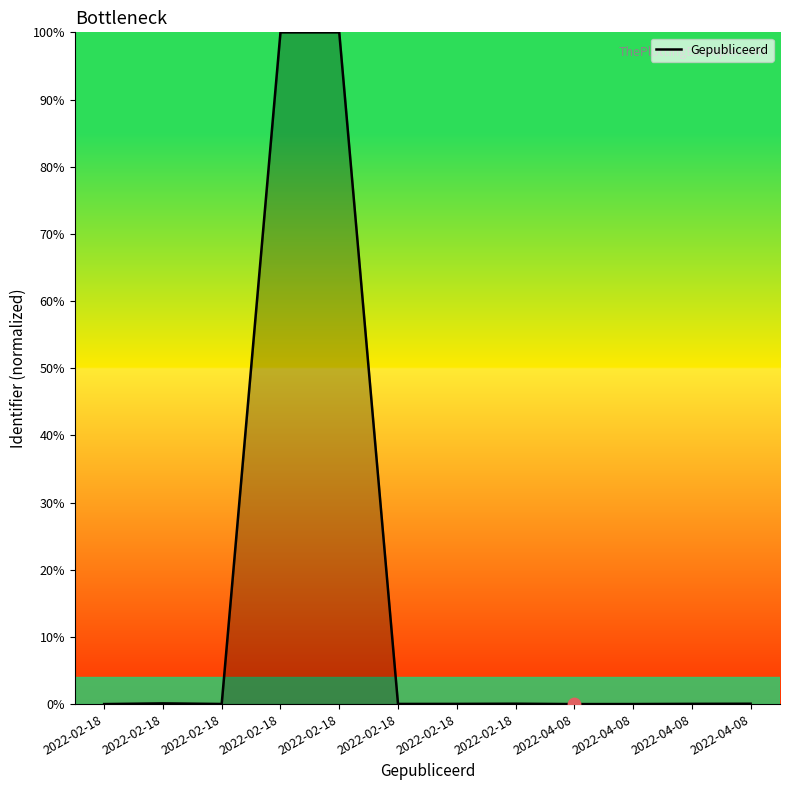

Is this an area chart (filled region under the line)?

Yes